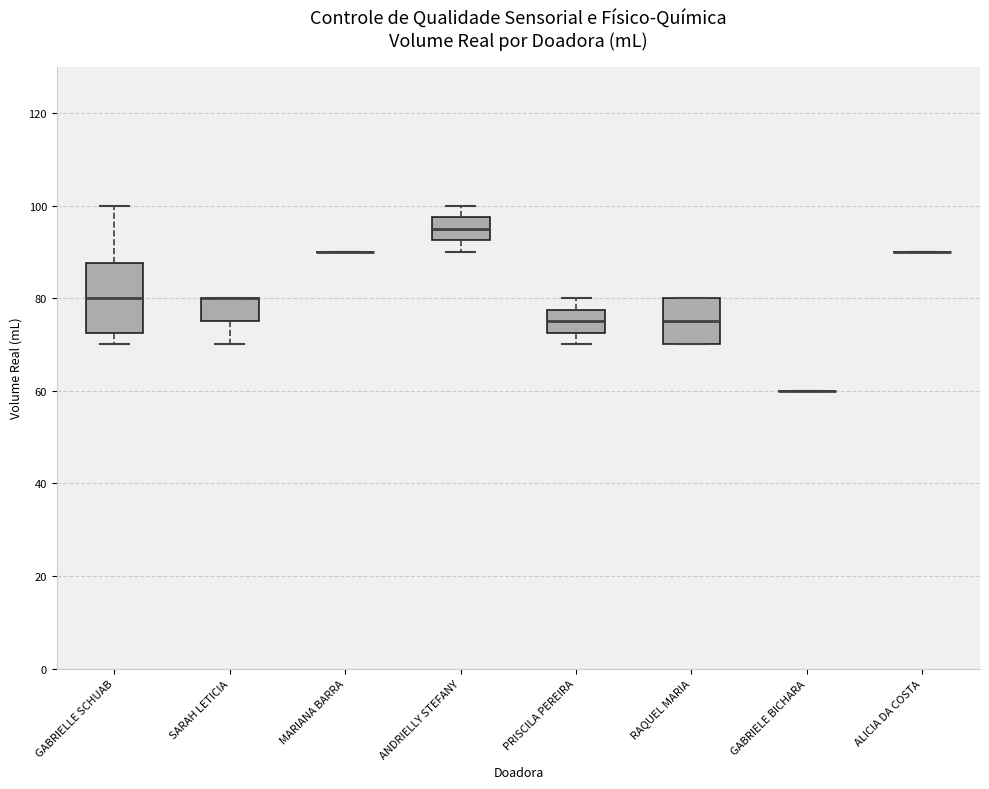

Which box is the tallest, from its lower edge to its upper edge?

GABRIELLE SCHUAB